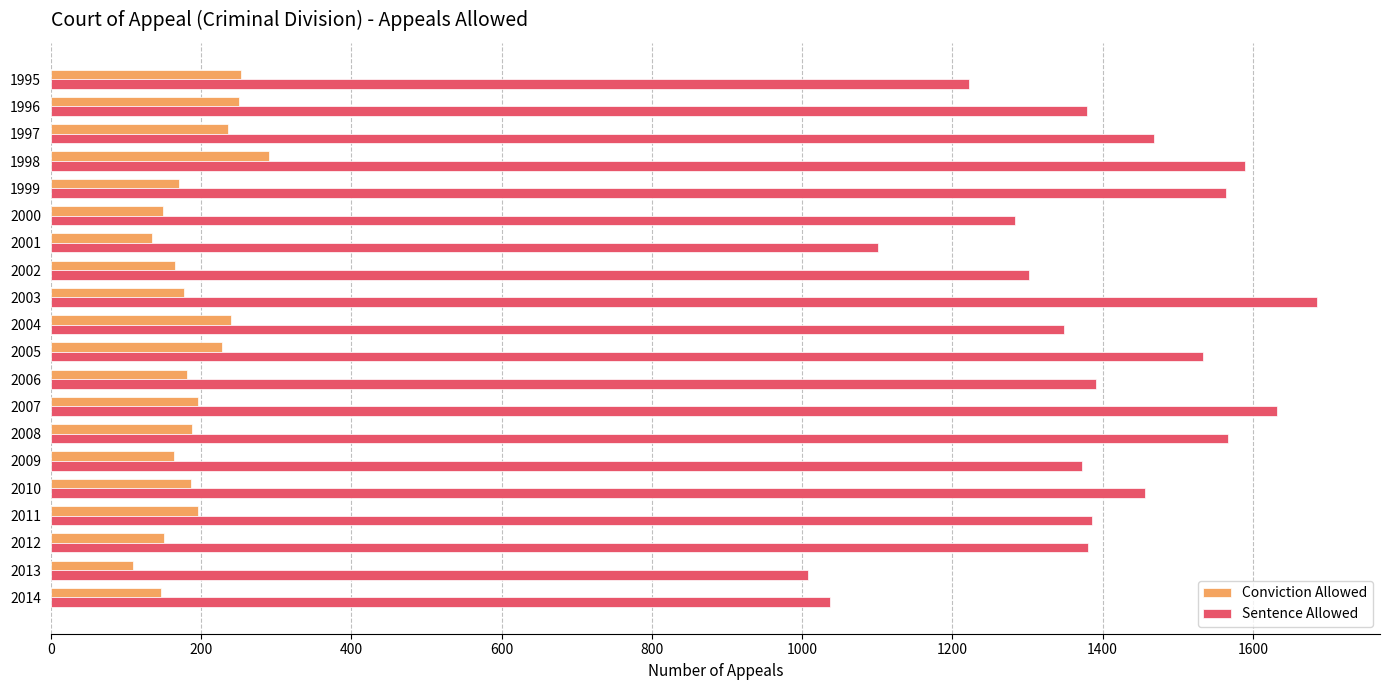

What is the sum of all Conviction Allowed values?

3817